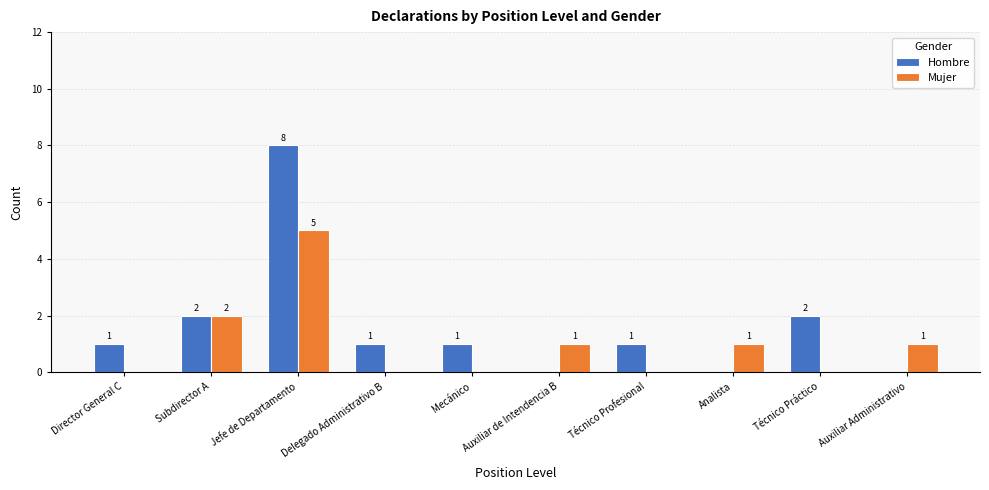

Which series changed the most between Subdirector A and Analista?

Hombre